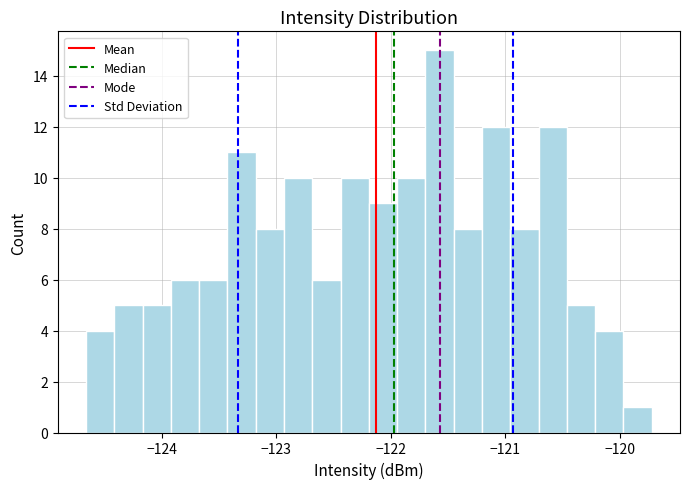

Read against the x-axis, roughly where is the centre of the tallest bar?

-121.6